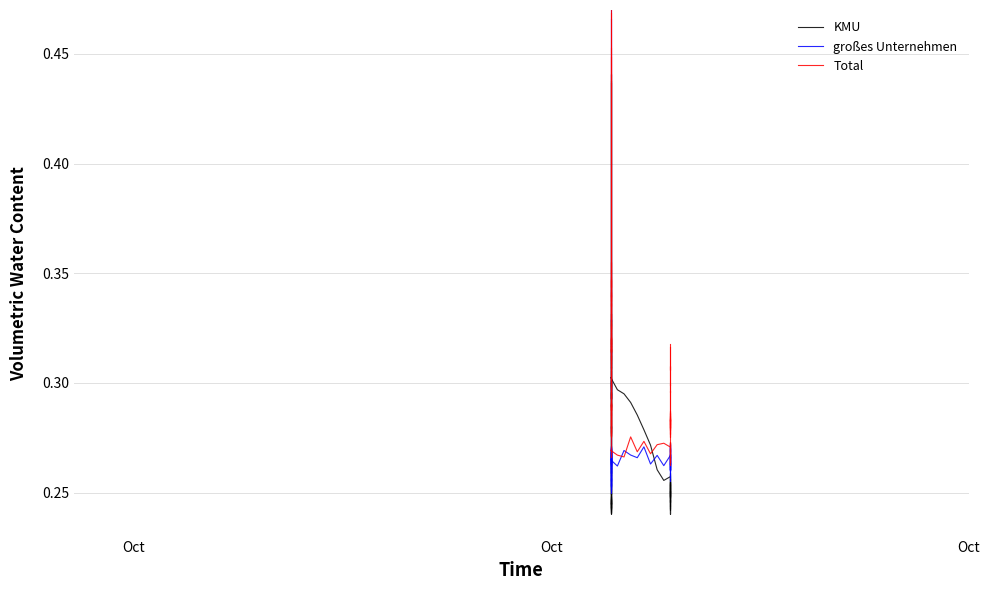

What is the value of the großes Unternehmen point at the 2nd from the left?

0.3